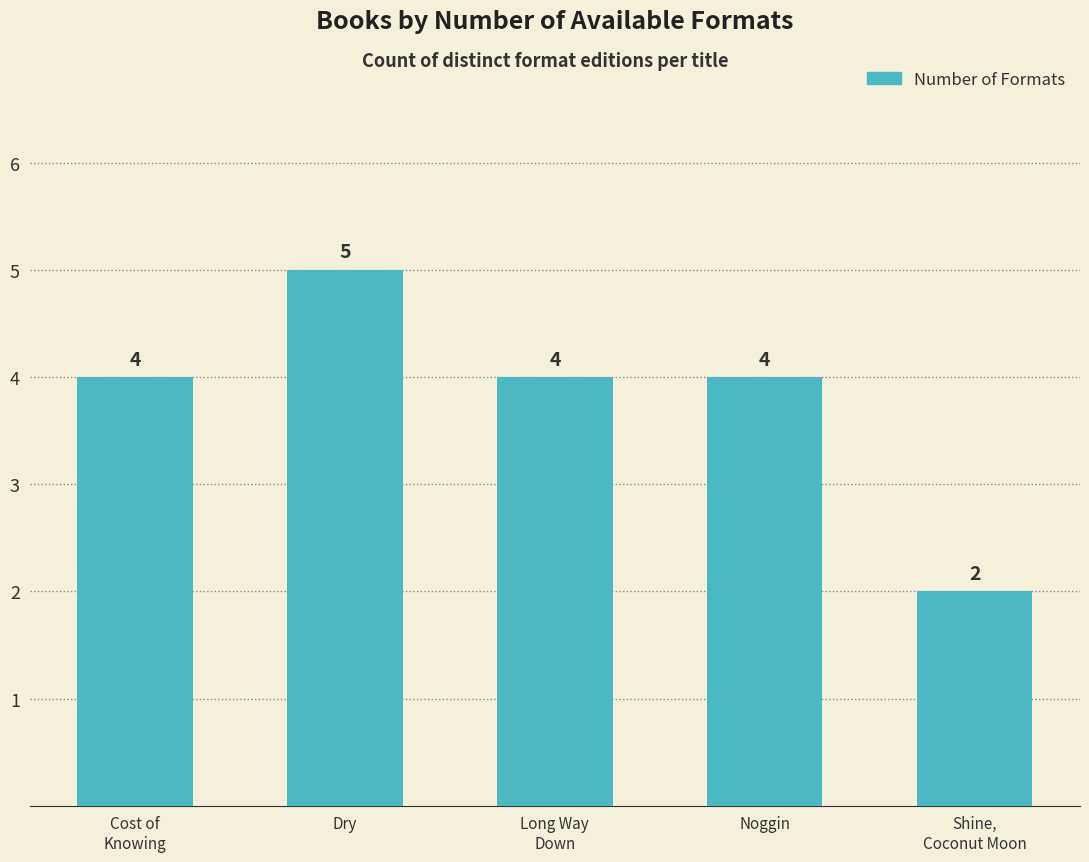

How many series are shown in this chart?

1